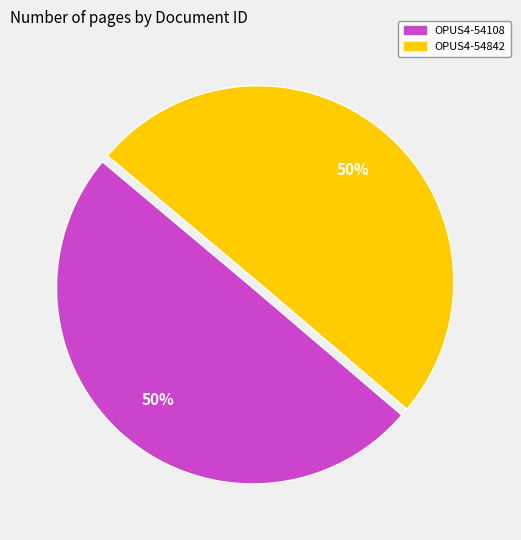

To the nearest percent, what portion does OPUS4-54842 represent?

50%